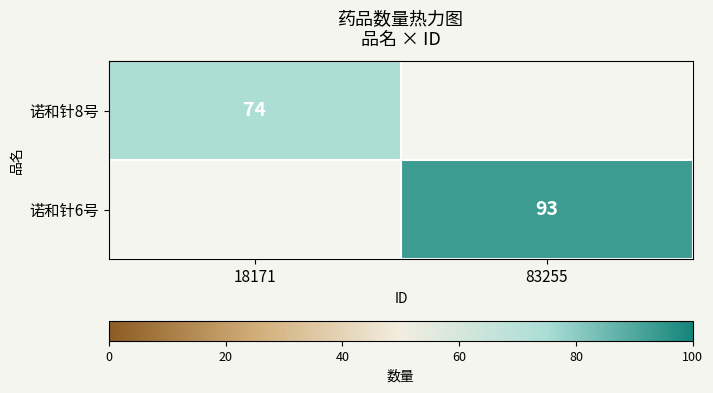

The value of 诺和针6号 at 83255 is 124. True or false?

False